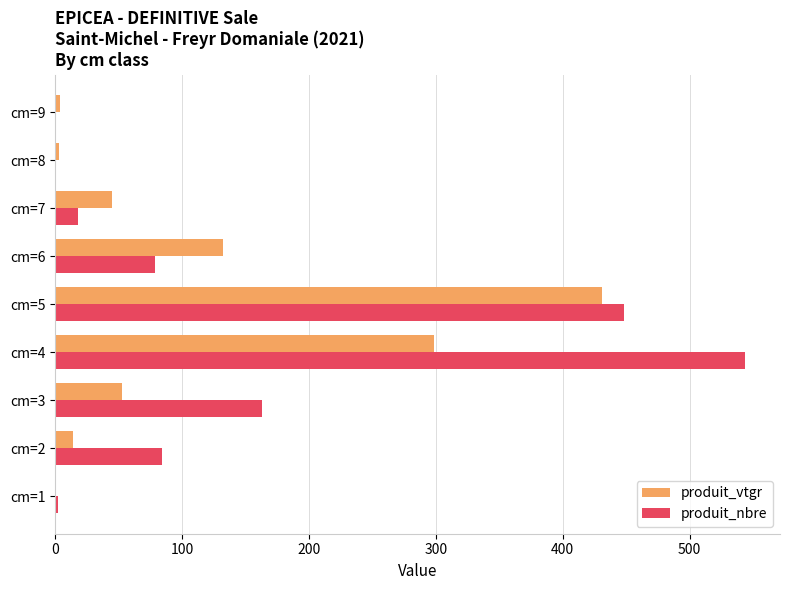

Is the value of produit_nbre at cm=7 greater than the value of produit_vtgr at cm=3?

No